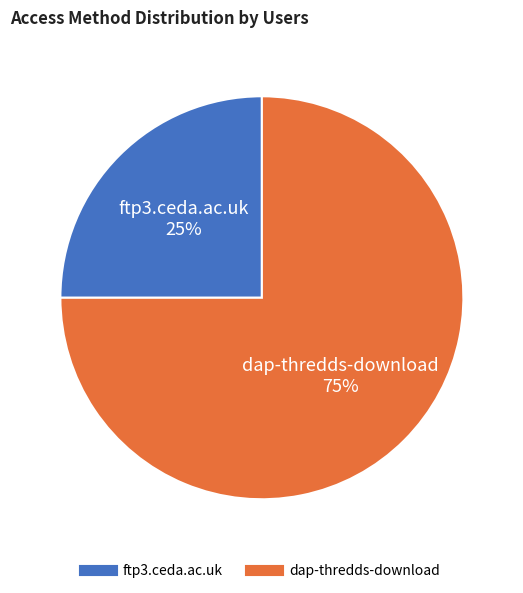

To the nearest percent, what is the difference between the ftp3.ceda.ac.uk and dap-thredds-download slice percentages?

50%